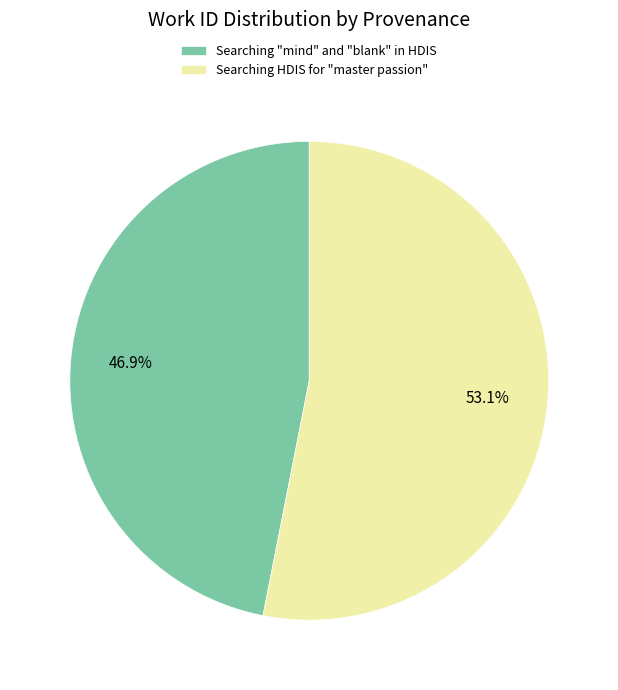

What is the majority slice?

Searching HDIS for "master passion"